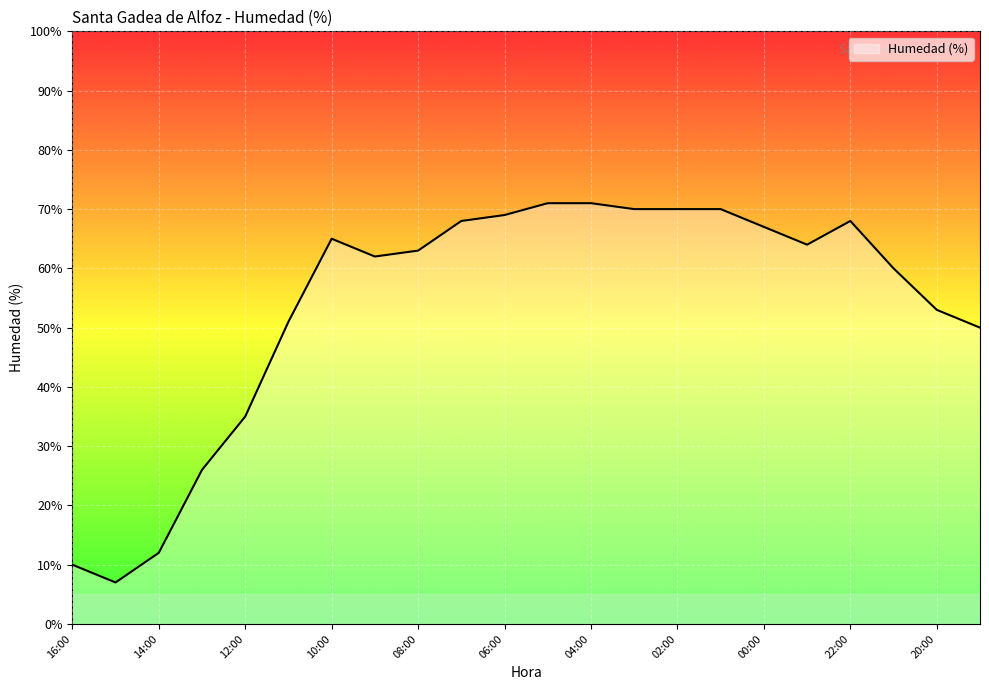

What is the minimum value shown in the chart?

7